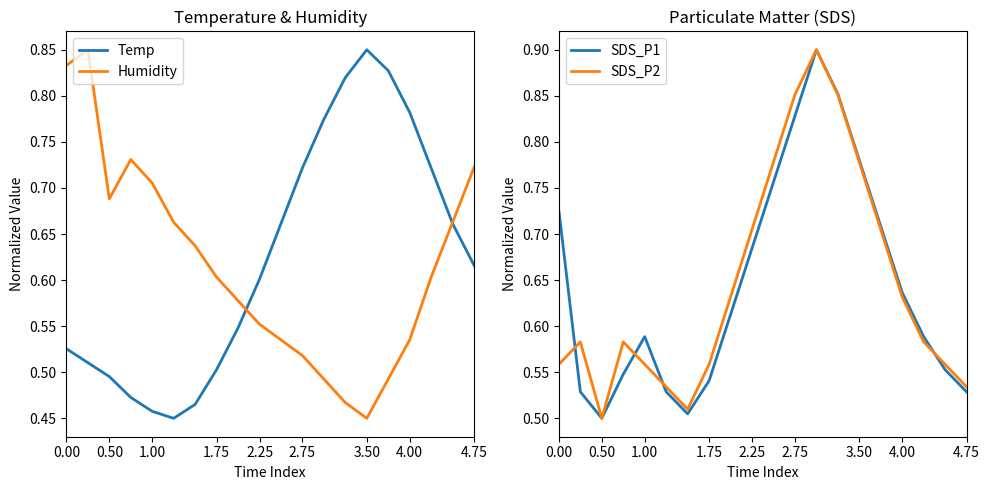

Where is Humidity nearest to the value 0?

3.50